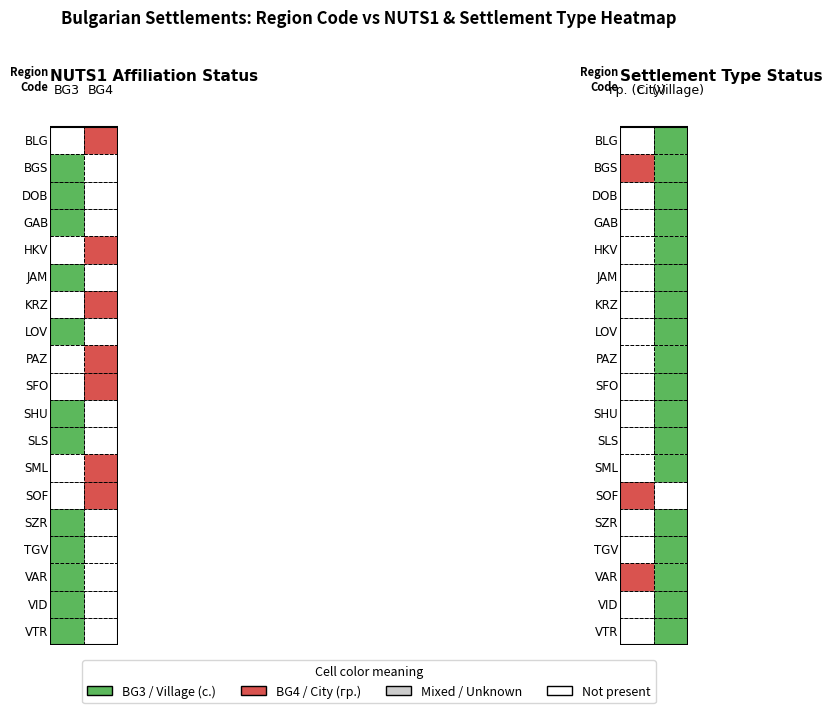

How many data points in BG3 are less than 1?

7